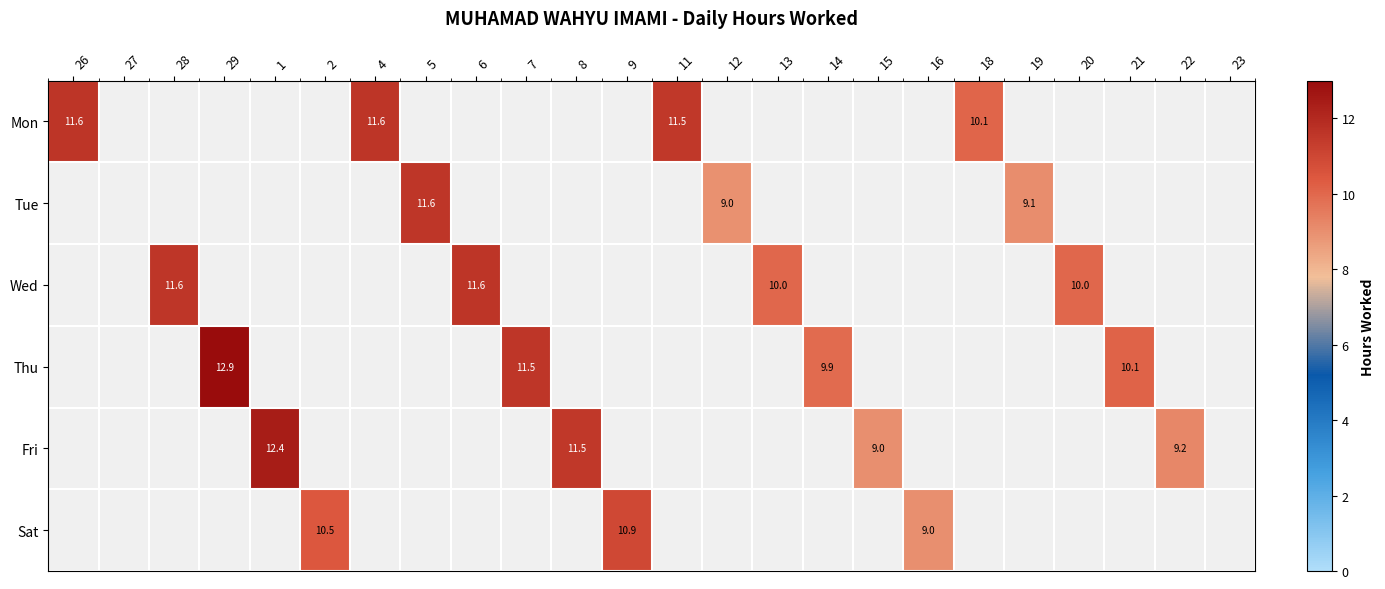

The value of Thu at 7 is 11.5. True or false?

True